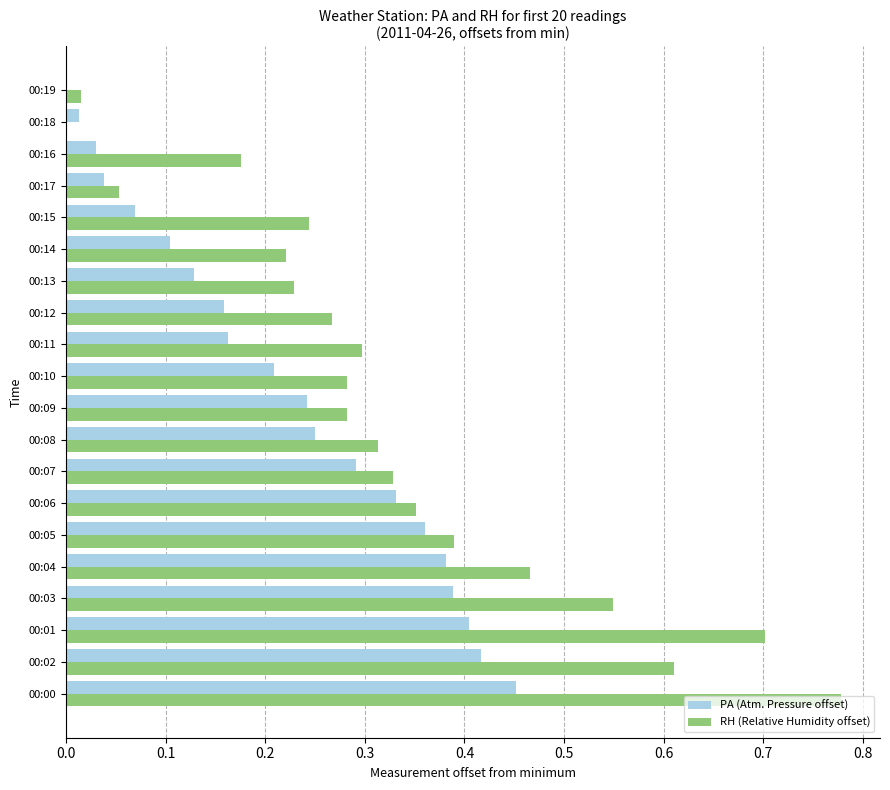

How many values in the PA (Atm. Pressure offset) series exceed 0?

19